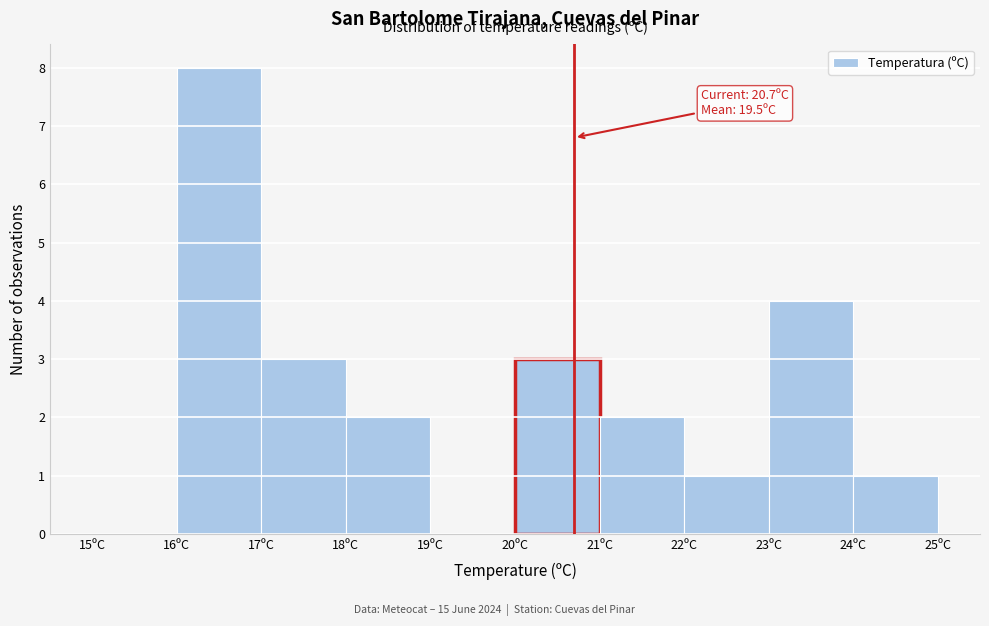

Which range on the x-axis has the tallest bar?

16 to 17